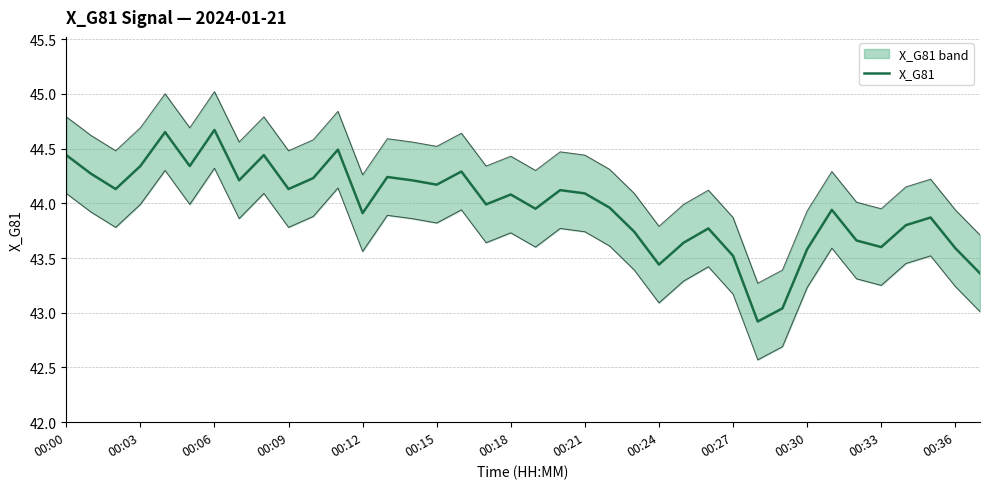

What is the smallest value displayed?

42.9